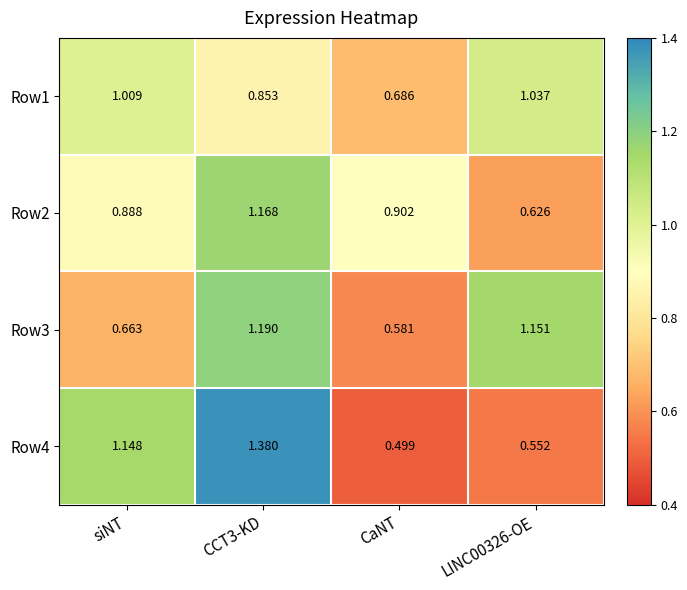

Where is Row1 nearest to the value 0?

CaNT